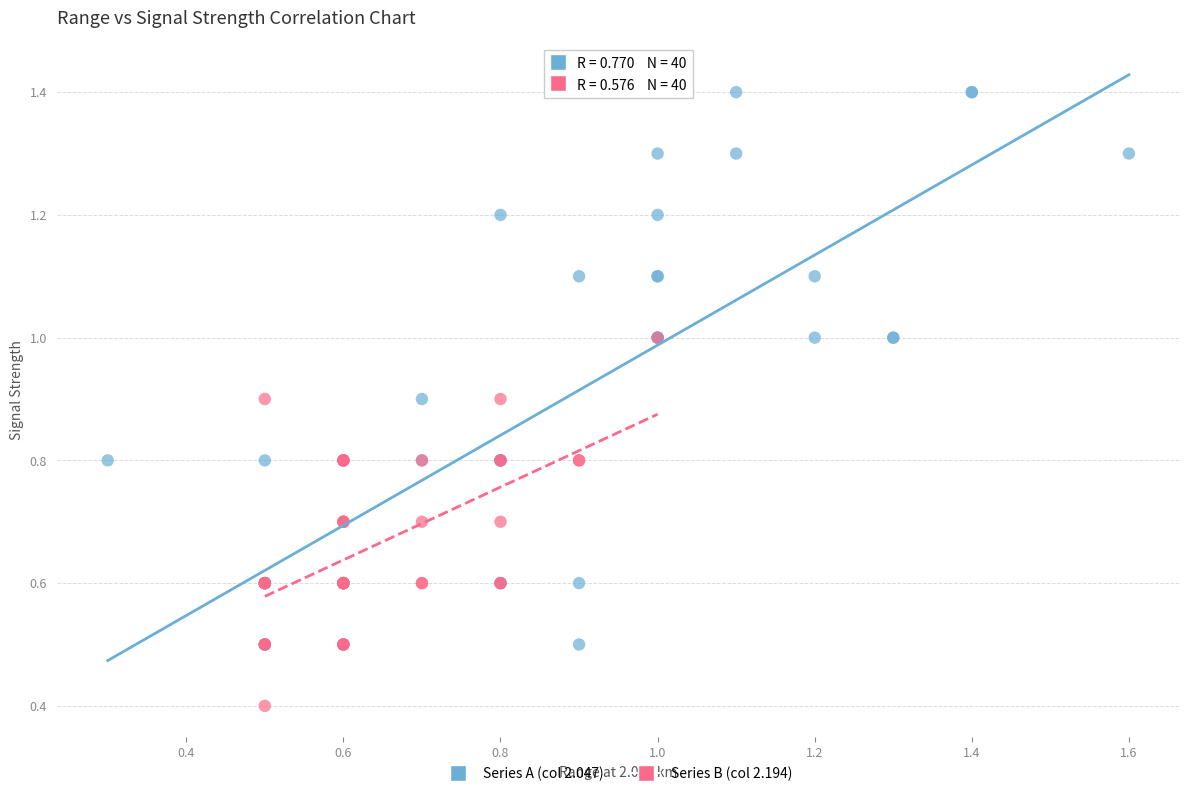

Which series contains the lowest Y value?

Series B (col 2.194)